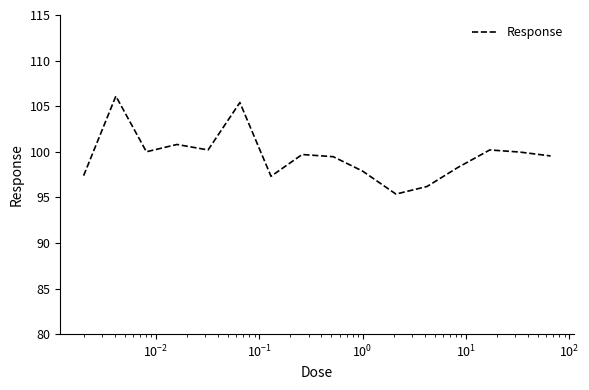

What is the difference between the maximum and minimum values?

10.7